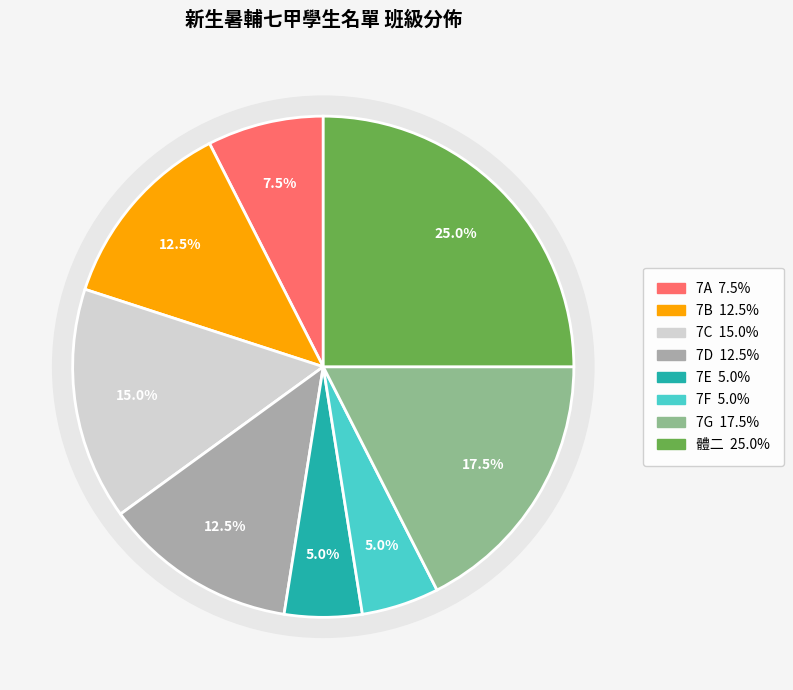

True or false: 7F accounts for 16% of the total.

False